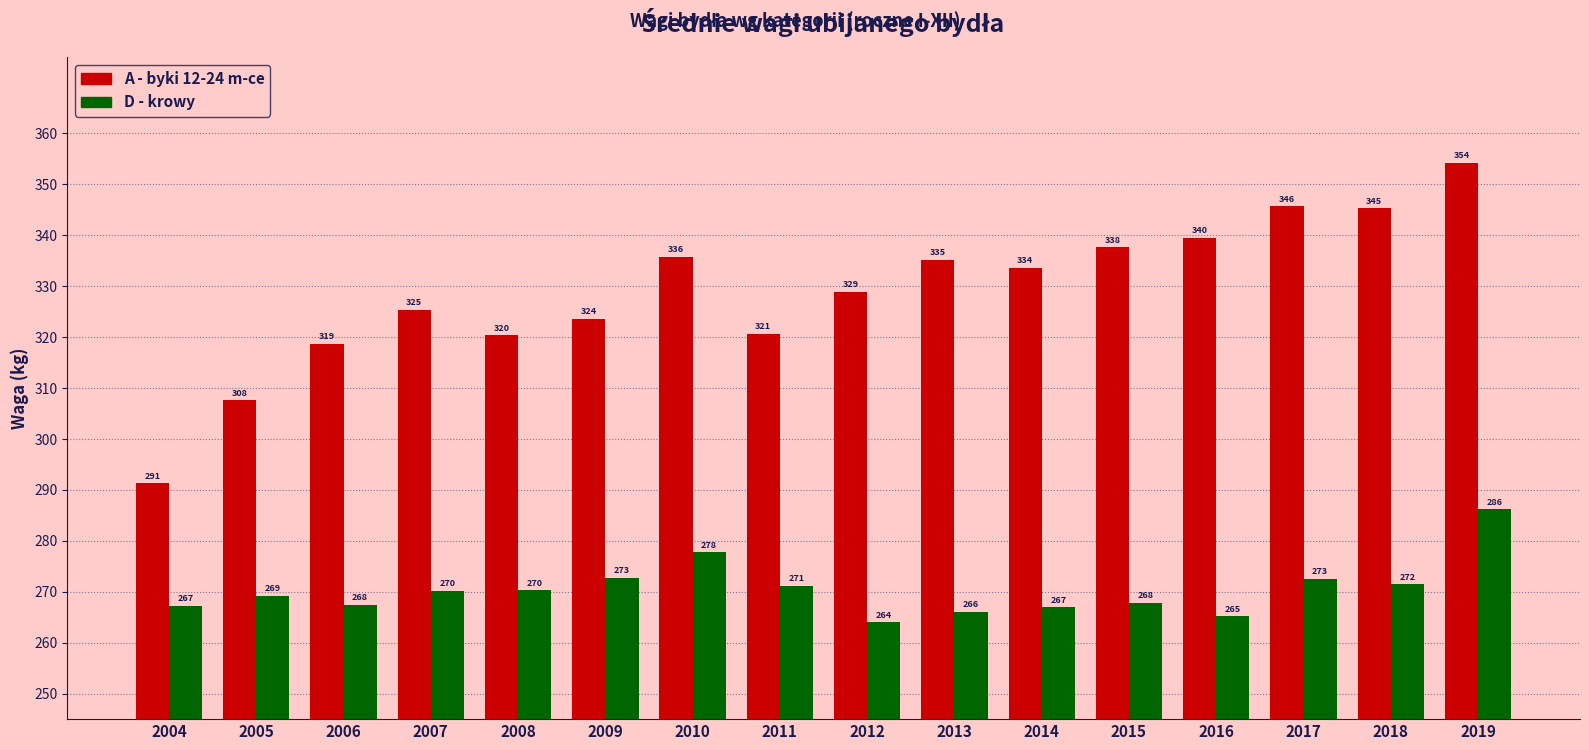

True or false: A - byki 12-24 m-ce has a value of 325.4 at 2007.

True